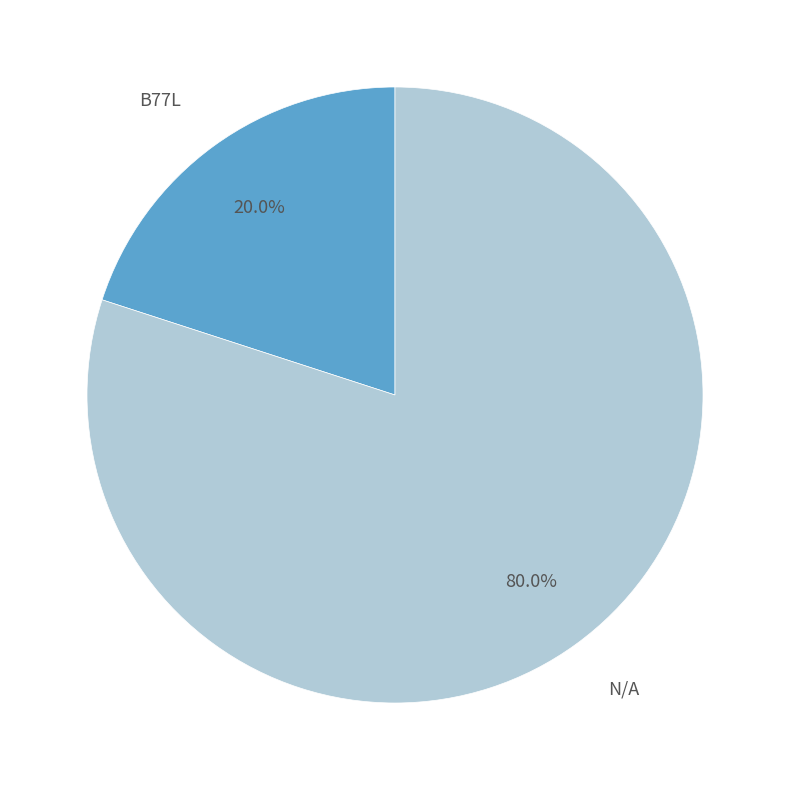

How many slices are in this pie chart?

2